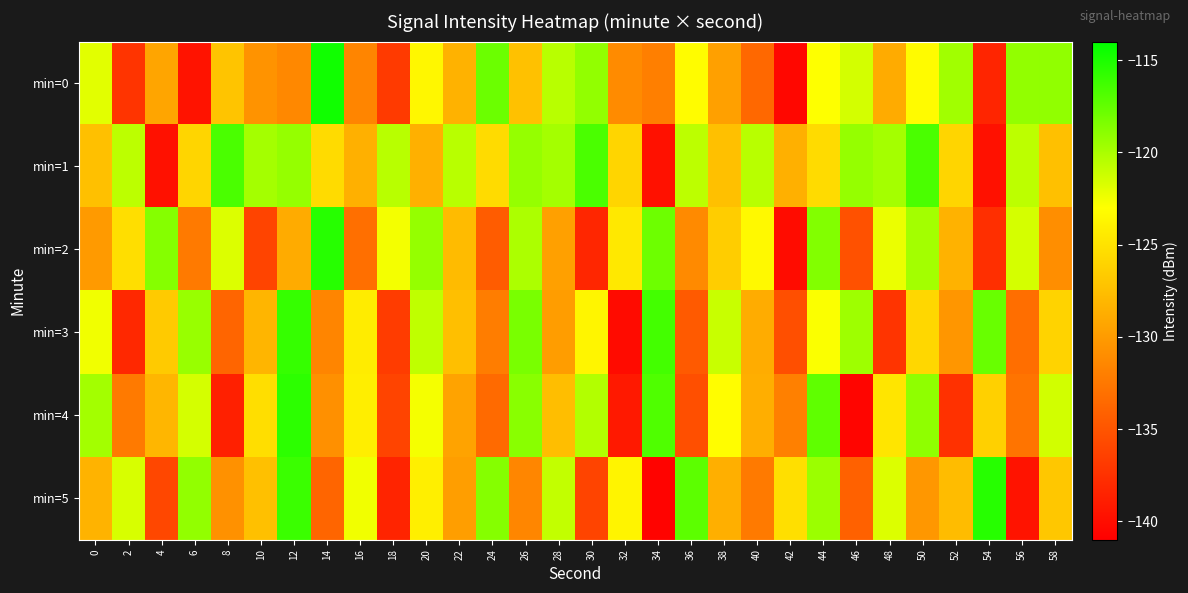

What is the difference between the highest and lowest values at 0?

10.3